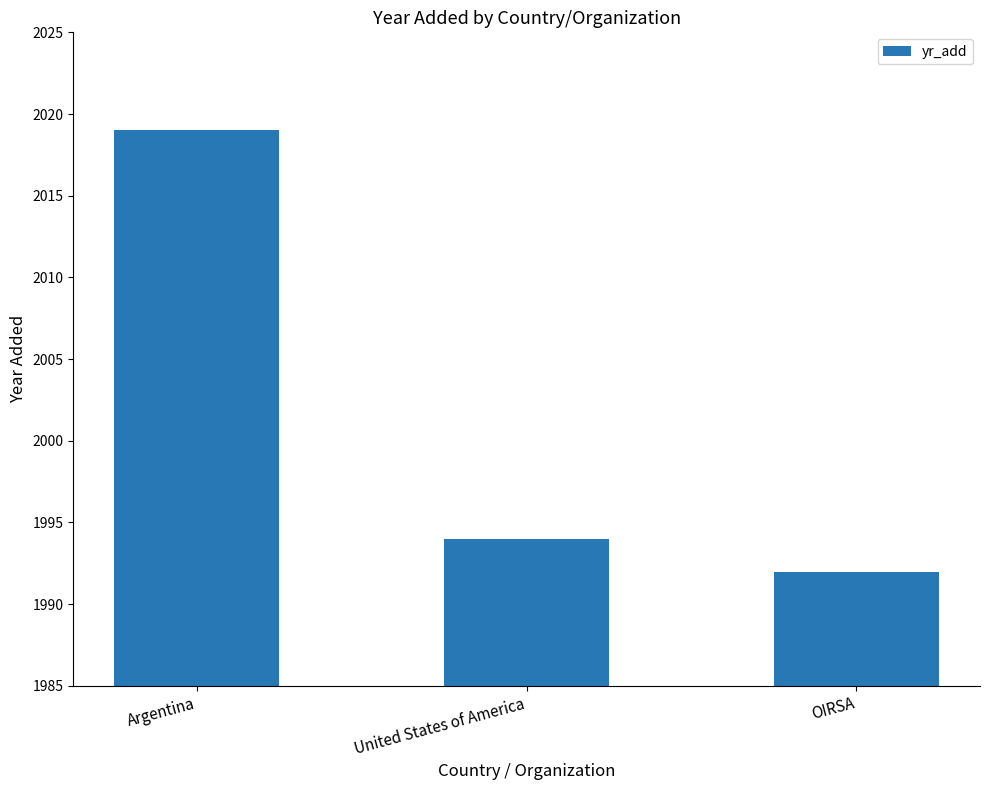

What is the smallest value displayed?

1992